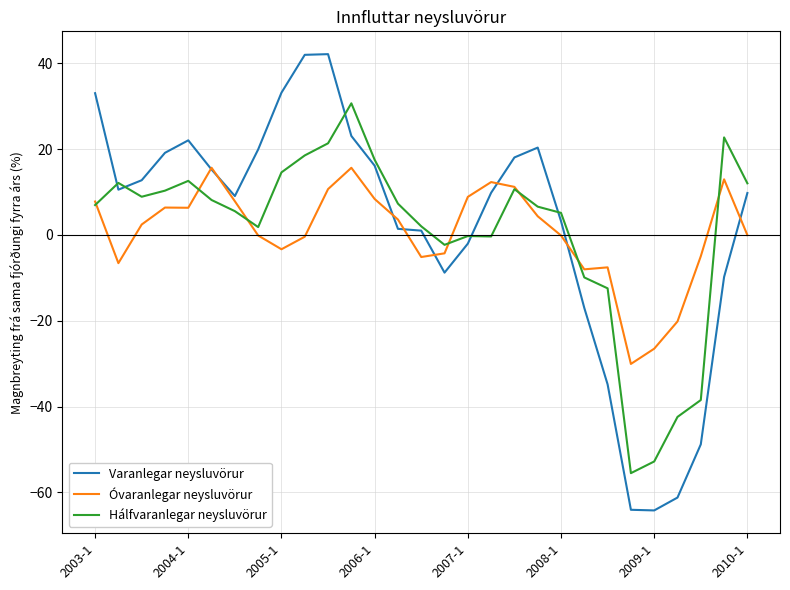

Which series ends up on top after the final intersection of Varanlegar neysluvörur and Óvaranlegar neysluvörur?

Varanlegar neysluvörur